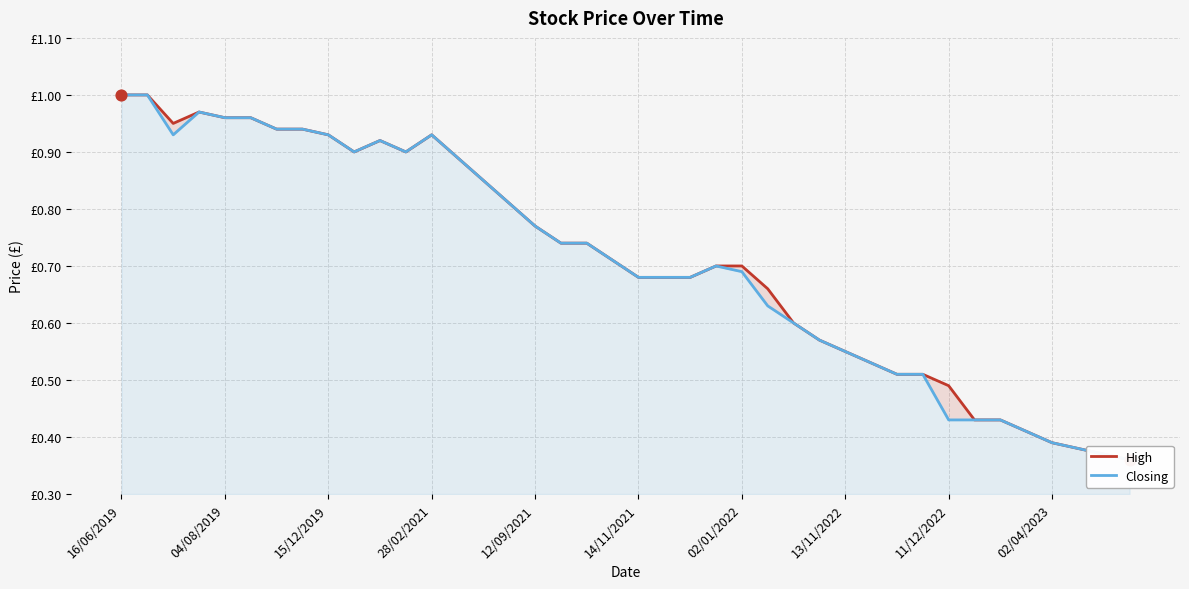

Is the value of High at 02/01/2022 greater than the value of Closing at 37?

Yes